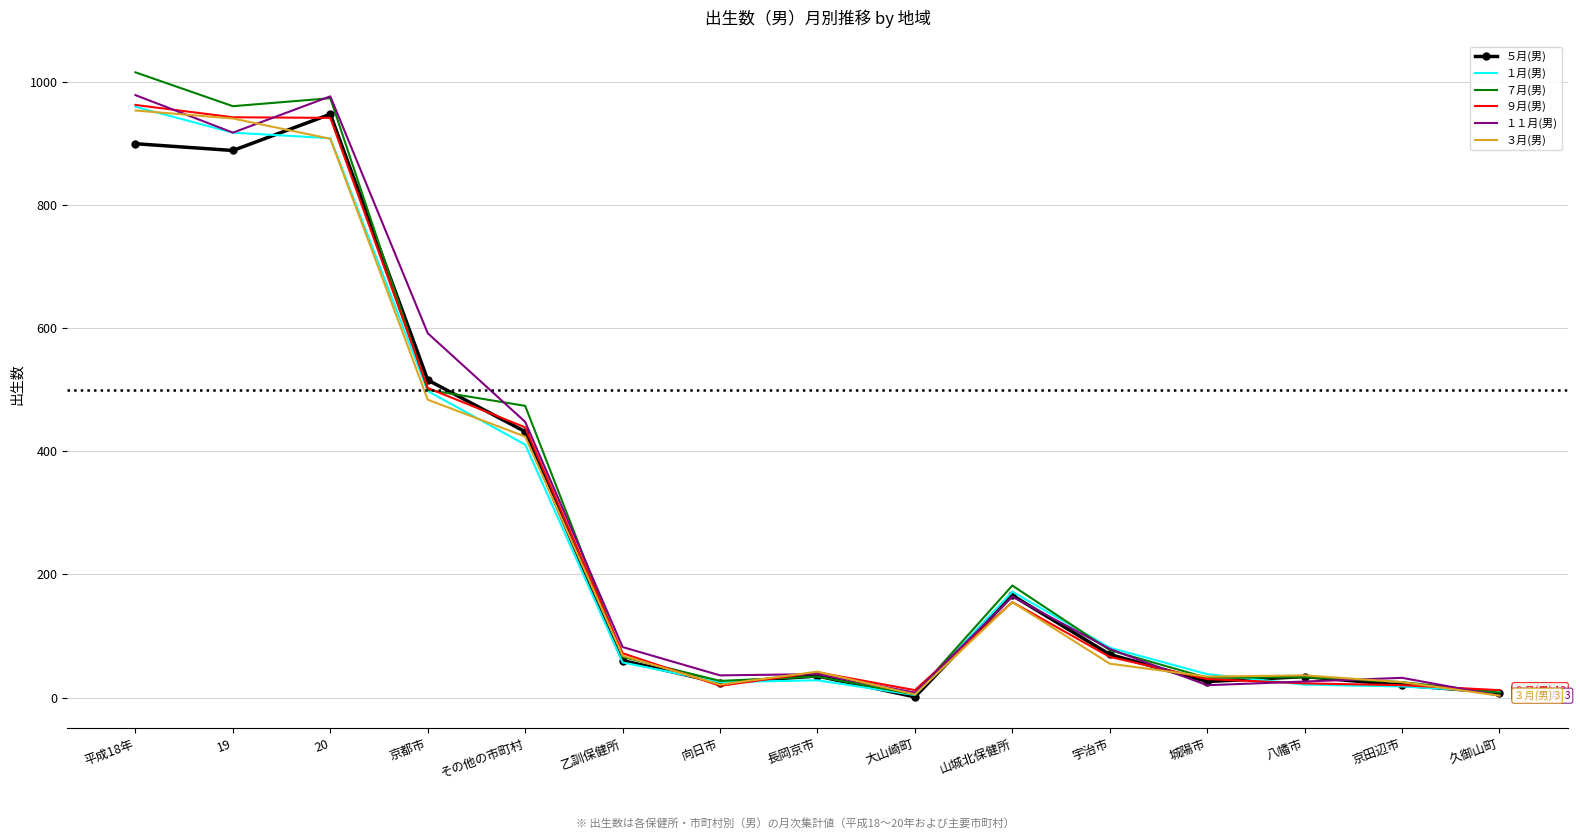

Which series has the widest spread of values?

７月(男)